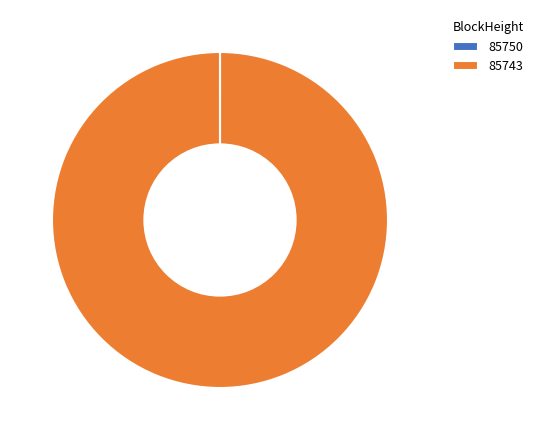

Is there a majority slice in this chart?

Yes